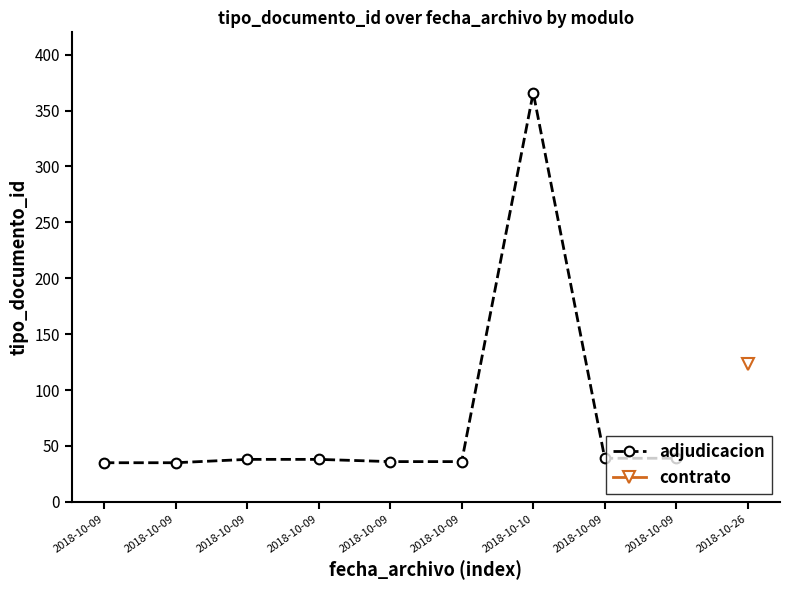

Which has a higher value, 2018-10-09 or 2018-10-09?

2018-10-09